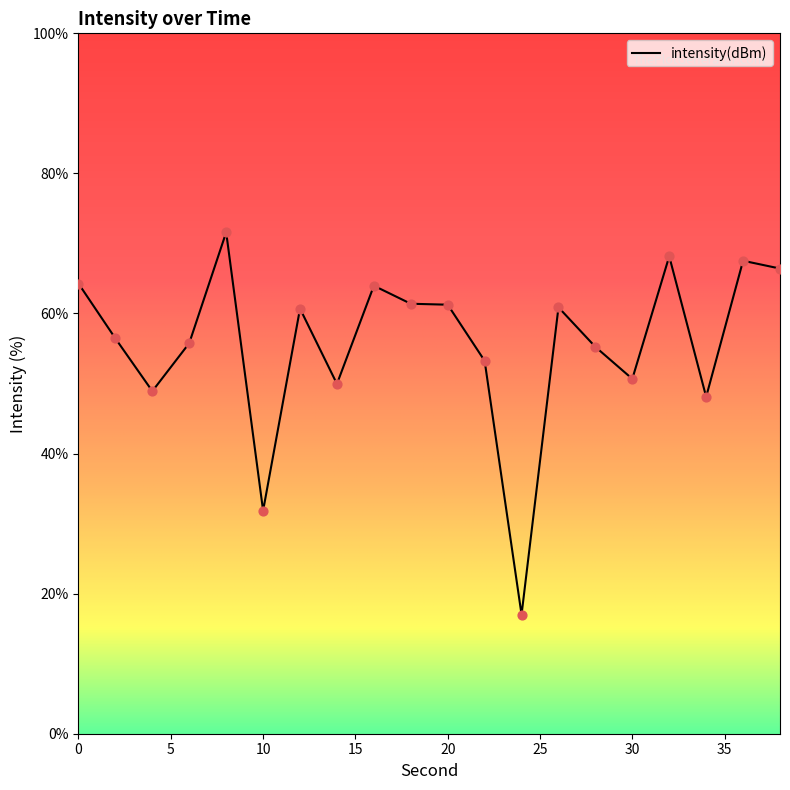

What is the change in value from 0 to 26?

-3.4